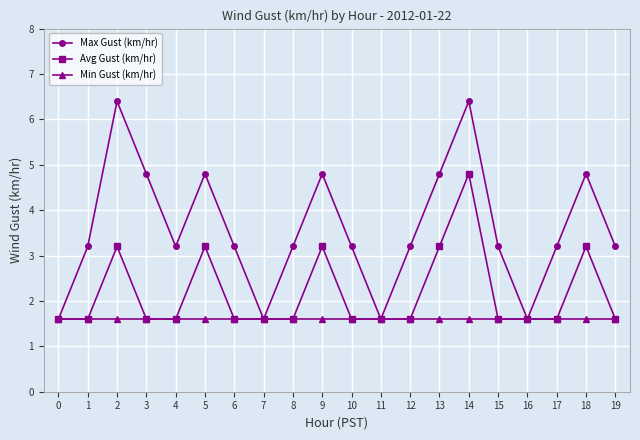

Which series changed the most between 0 and 13?

Max Gust (km/hr)